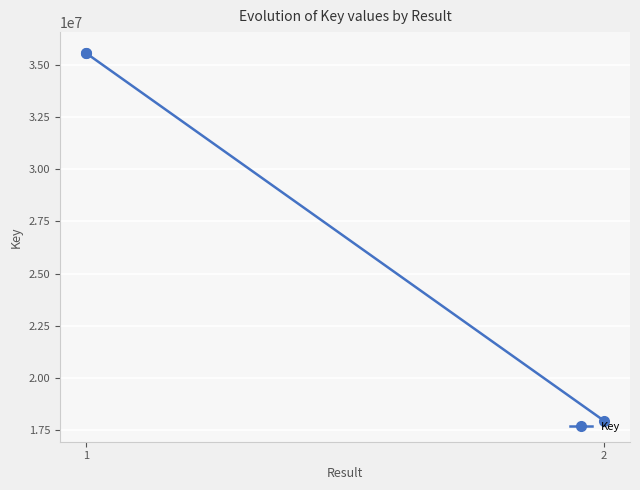

What is the maximum value shown in the chart?

35558941